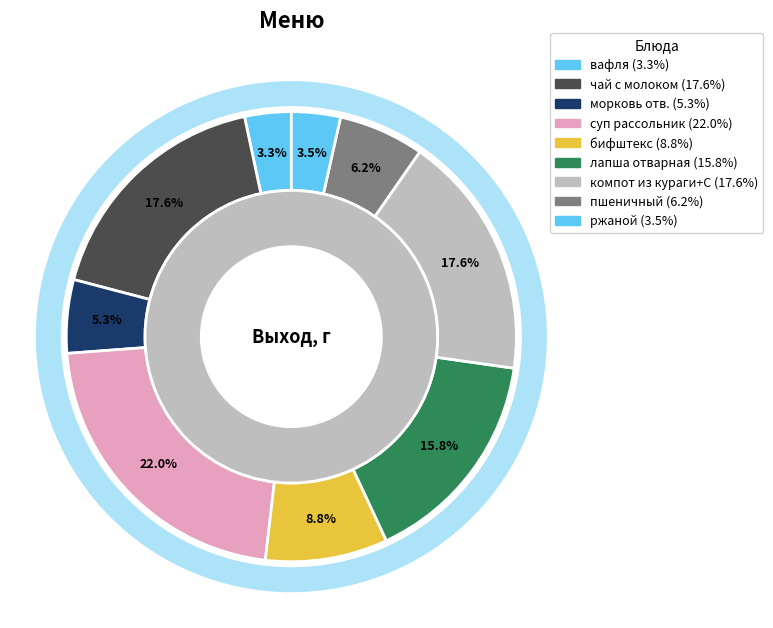

Does any single category account for the majority?

No